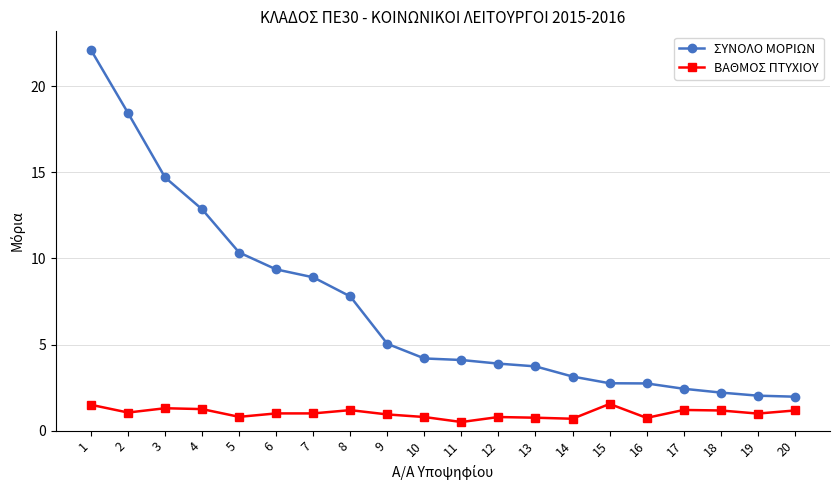

Which series has the widest spread of values?

ΣΥΝΟΛΟ ΜΟΡΙΩΝ